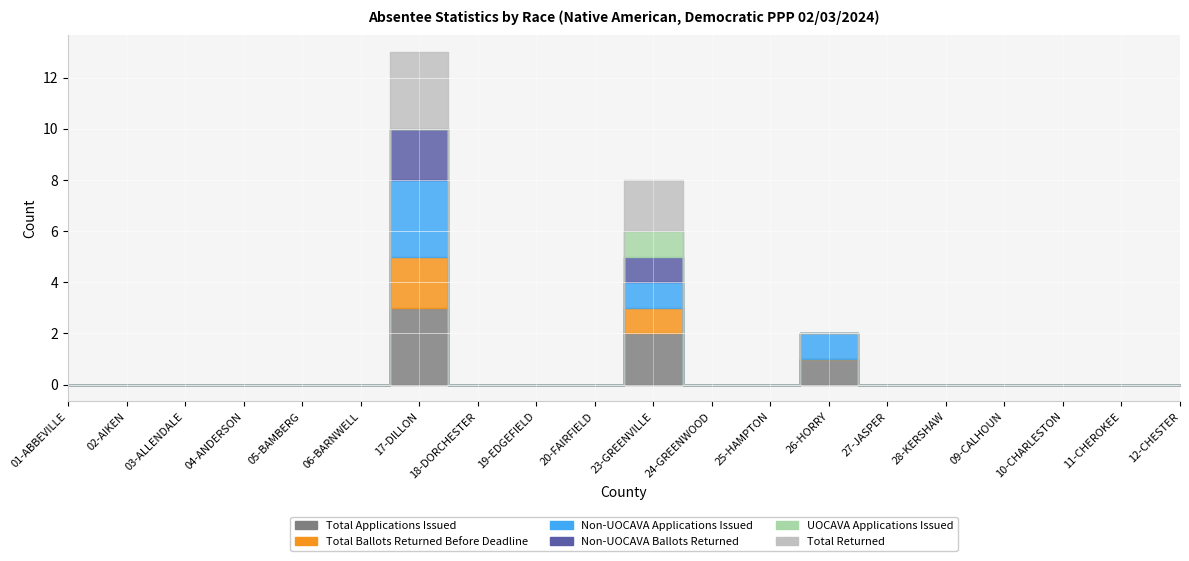

At which label is Total Applications Issued closest to 1?

26-HORRY